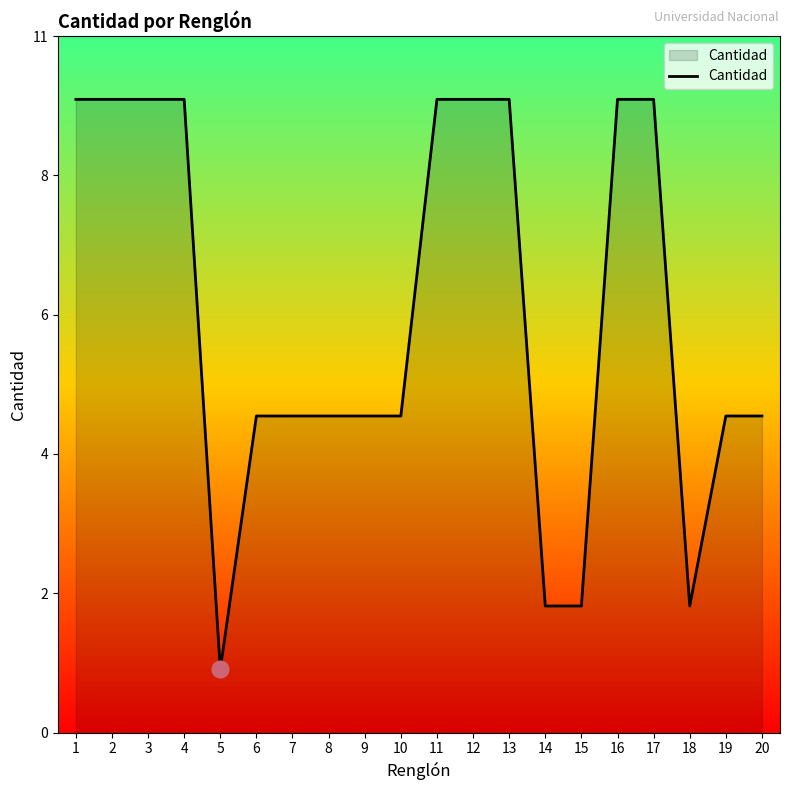

Reading right to left, transcribe all the data shown in this chart.

20=5	19=5	18=2	17=10	16=10	15=2	14=2	13=10	12=10	11=10	10=5	9=5	8=5	7=5	6=5	5=1	4=10	3=10	2=10	1=10